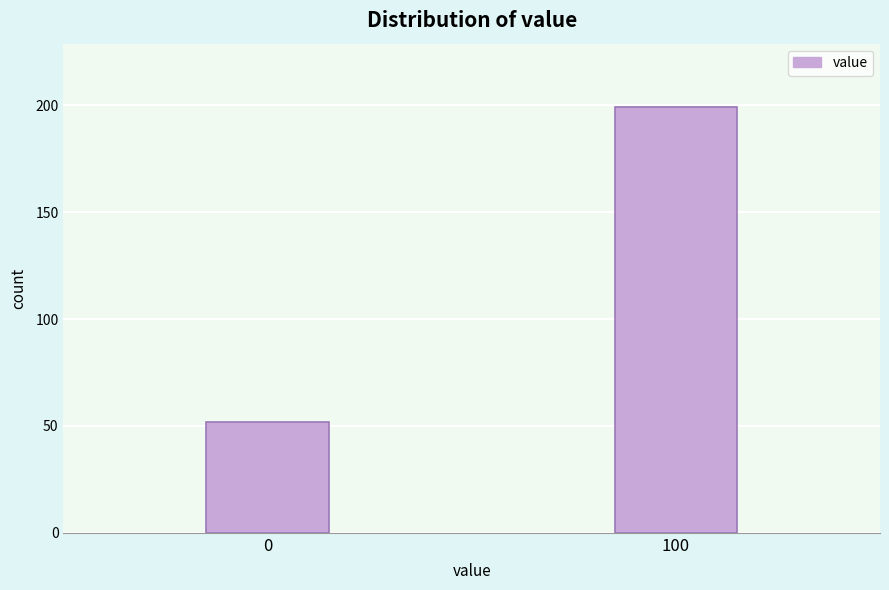

Reading left to right, list all the values displayed in this chart.

0=52	100=199